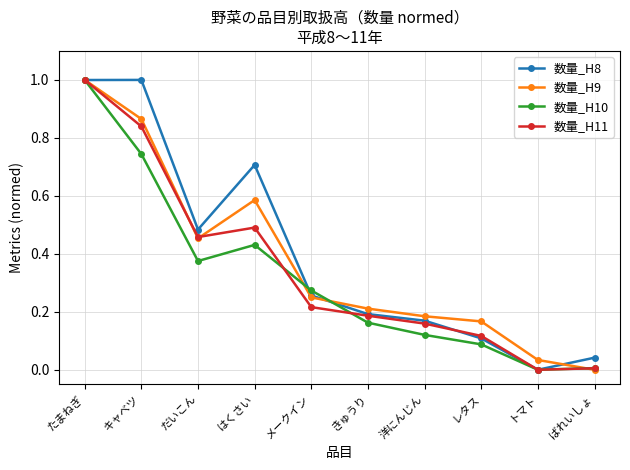

Is the value of 数量_H8 at たまねぎ greater than the value of 数量_H11 at トマト?

Yes